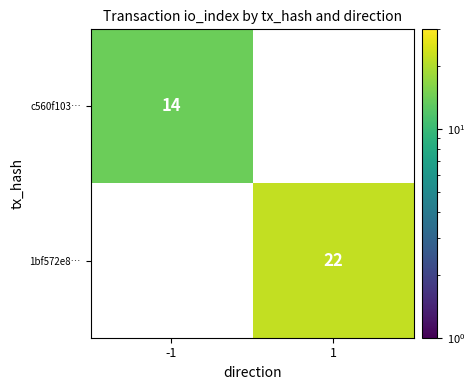

What is the highest value of the c560f103… series?

14.0